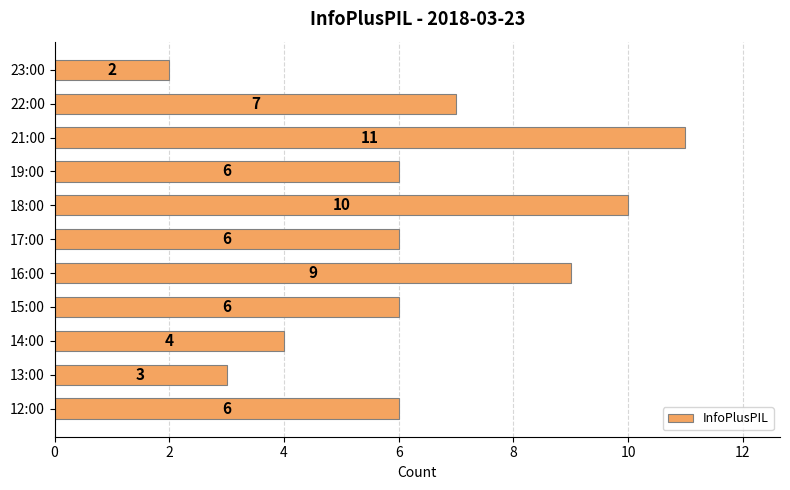

Which has a higher value, 18:00 or 14:00?

18:00